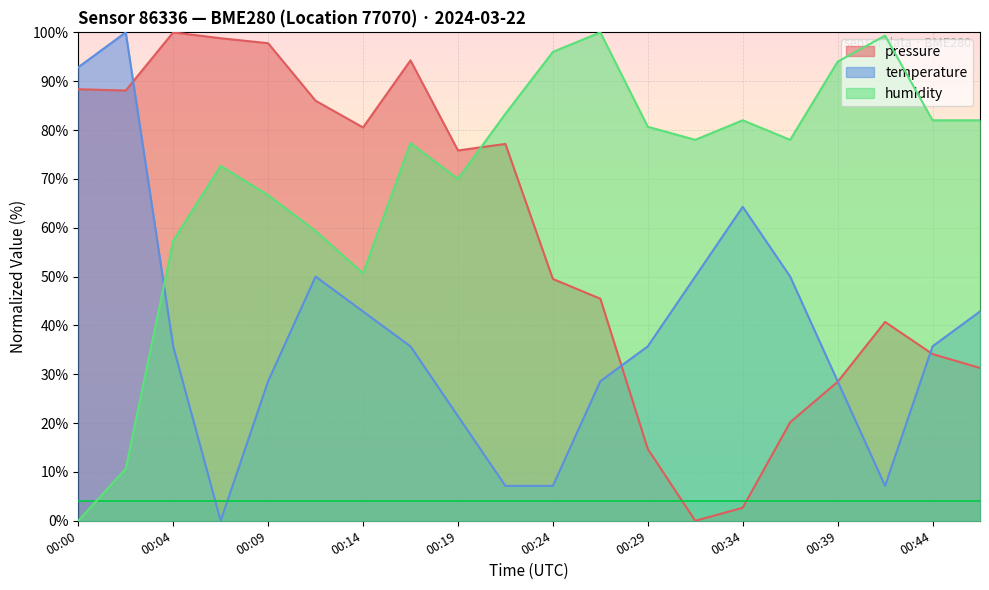

Reading left to right, what are all the values shown in this chart?

pressure: 88.4	88.1	100.0	98.8	97.8	86.0	80.5	94.3	75.8	77.2	49.5	45.5	14.7	0.0	2.7	20.2	28.4	40.7	34.1	31.3
temperature: 92.9	100.0	35.7	0.0	28.6	50.0	42.9	35.7	21.4	7.1	7.1	28.6	35.7	50.0	64.3	50.0	28.6	7.1	35.7	42.9
humidity: 0.0	10.7	57.3	72.7	66.7	59.3	50.7	77.3	70.0	83.3	96.0	100.0	80.7	78.0	82.0	78.0	94.0	99.3	82.0	82.0